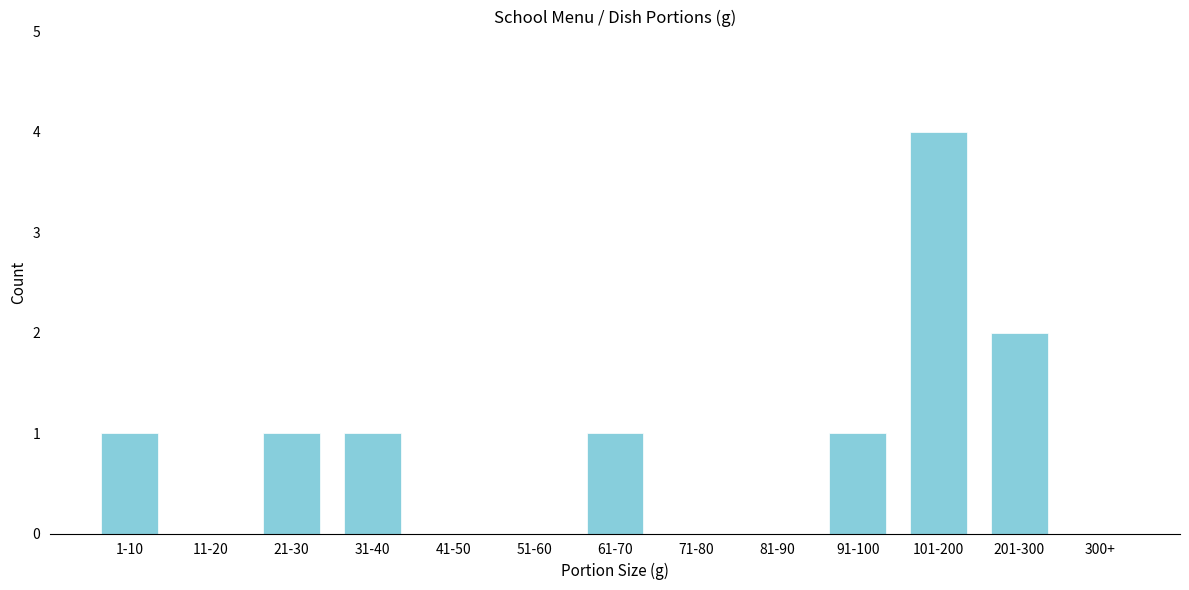

Reading left to right, what are all the values shown in this chart?

1-10=1	11-20=0	21-30=1	31-40=1	41-50=0	51-60=0	61-70=1	71-80=0	81-90=0	91-100=1	101-200=4	201-300=2	300+=0